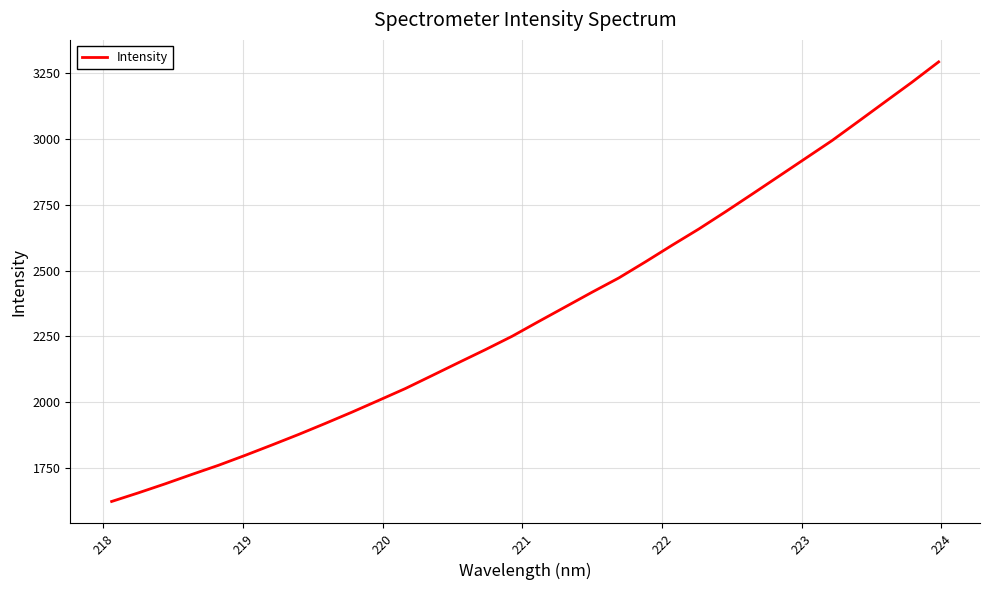

What is the maximum value shown in the chart?

3291.9